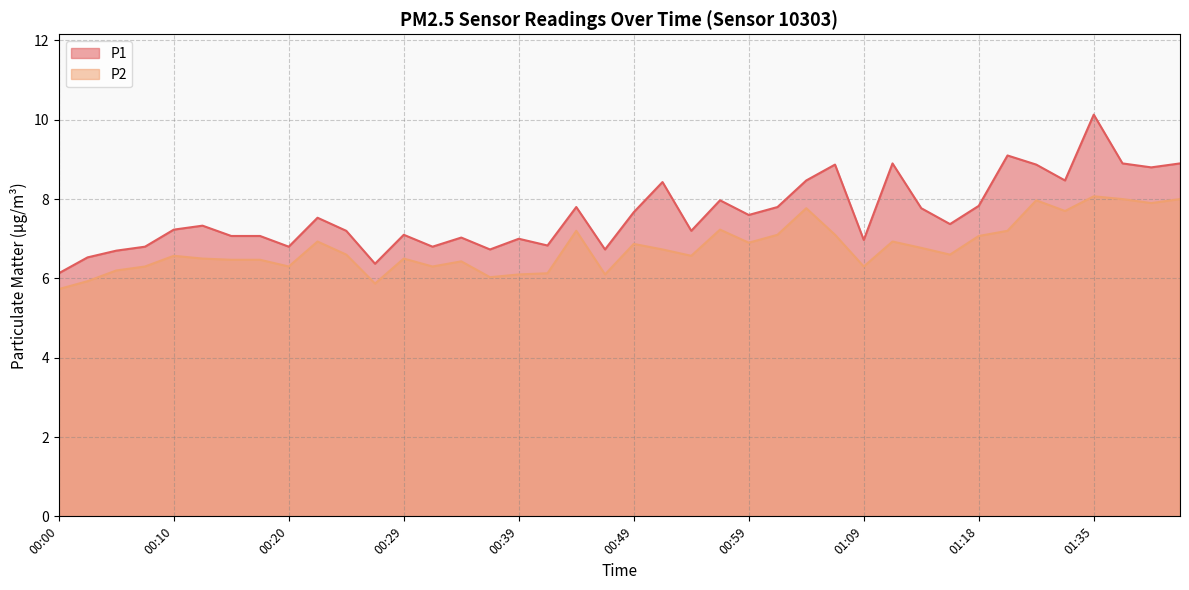

Which series has the largest range (max minus min)?

P1